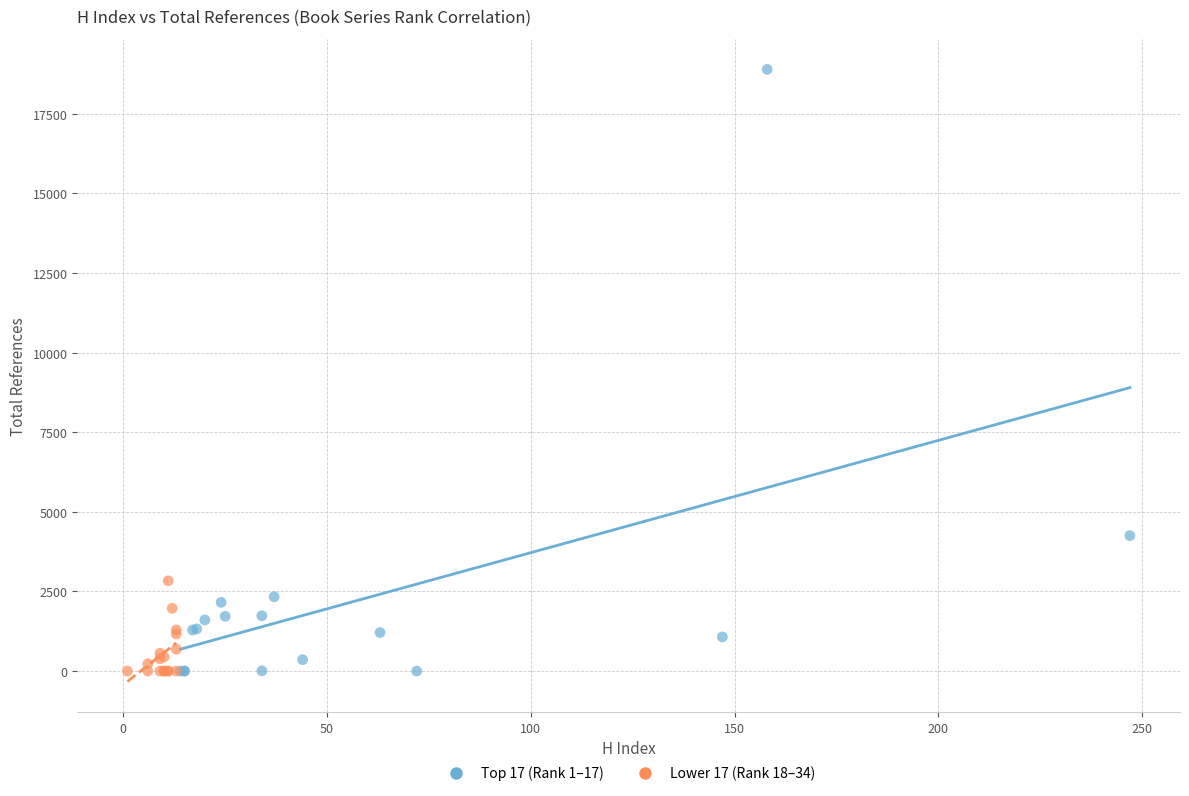

Which series has the largest Y range (max minus min)?

Top 17 (Rank 1–17)